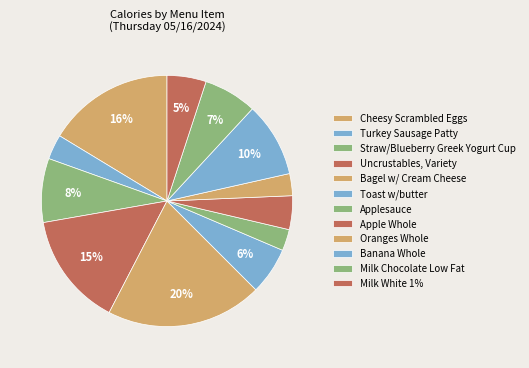

Count the number of slices in the pie.

12